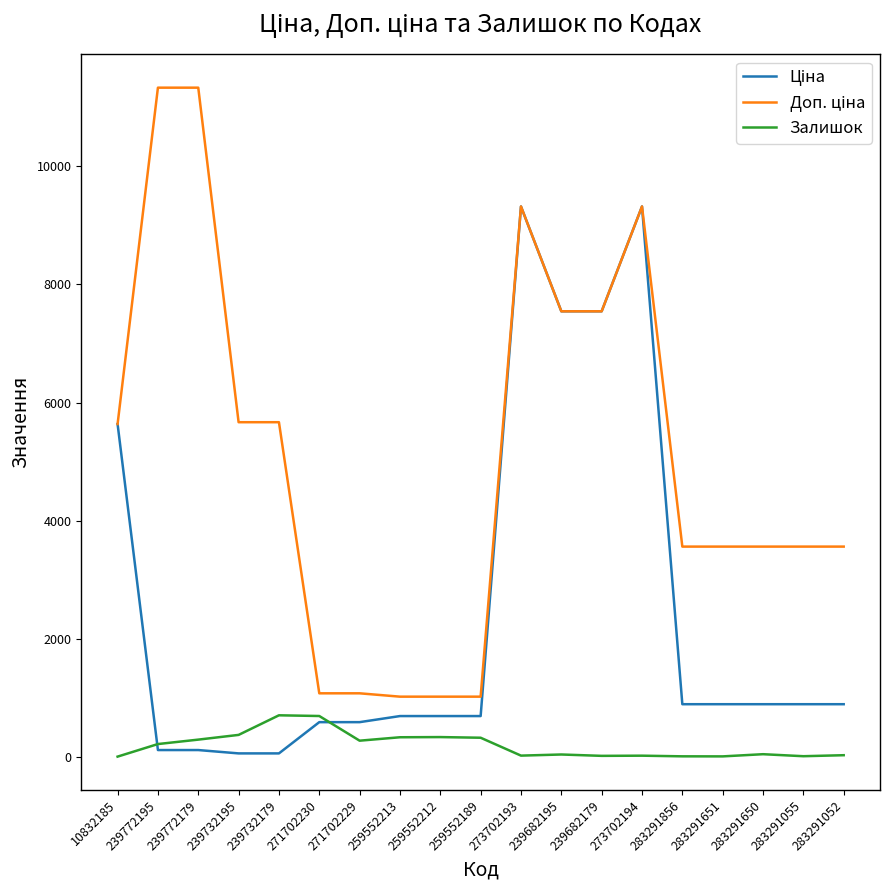

The Залишок series shows 333.0 at 259552212. True or false?

True